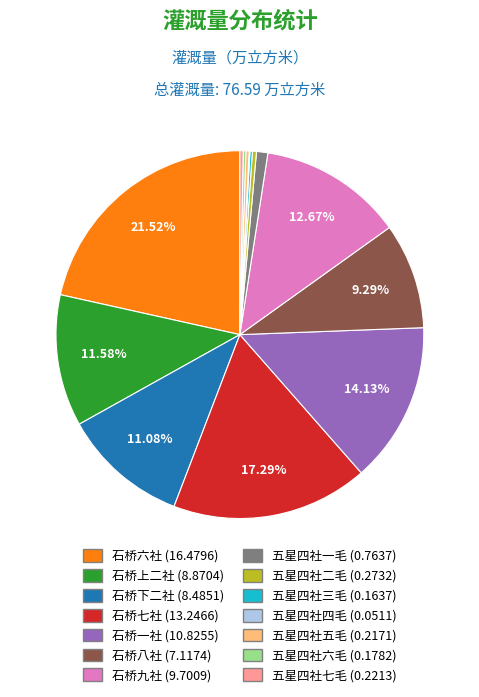

Do 五星四社二毛 and 石桥一社 together represent more than half of the pie?

No